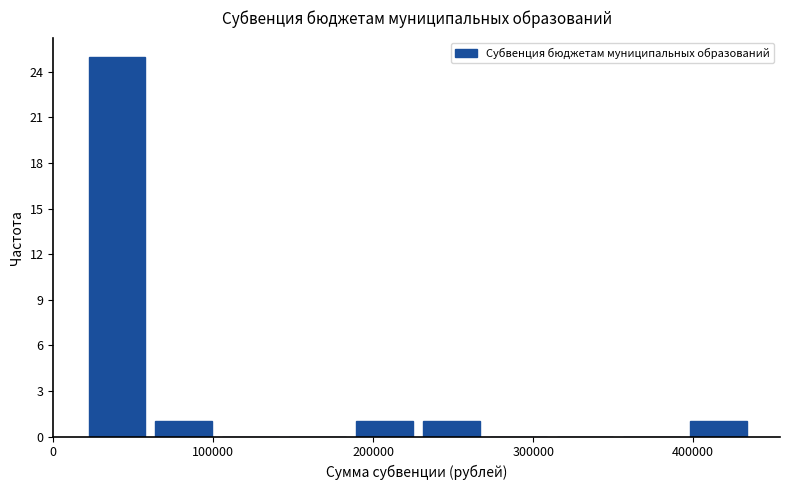

Reading left to right, list every bar in this chart as the range it spans on the x-axis followed by its height. Neither the bar edges nor the heights are printed on the chart, so give them approximately, as read against the axes.

20000 to 60000: 25
60000 to 100000: 1
100000 to 140000: 0
140000 to 190000: 0
190000 to 230000: 1
230000 to 270000: 1
270000 to 310000: 0
310000 to 350000: 0
350000 to 400000: 0
400000 to 440000: 1